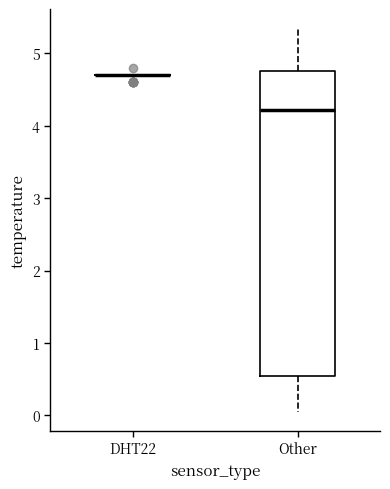

Reading left to right, transcribe this box plot: for each box, give where its median line is, the range the box spans, and where its two whiskers end, as read against the y-axis. The values are not printed on the chart, so give them approximately, as read against the axis.

DHT22: box collapsed to a line at 4.7, whiskers 4.7 to 4.7
Other: median 4.2, box 0.5 to 4.8, whiskers 0.1 to 5.4